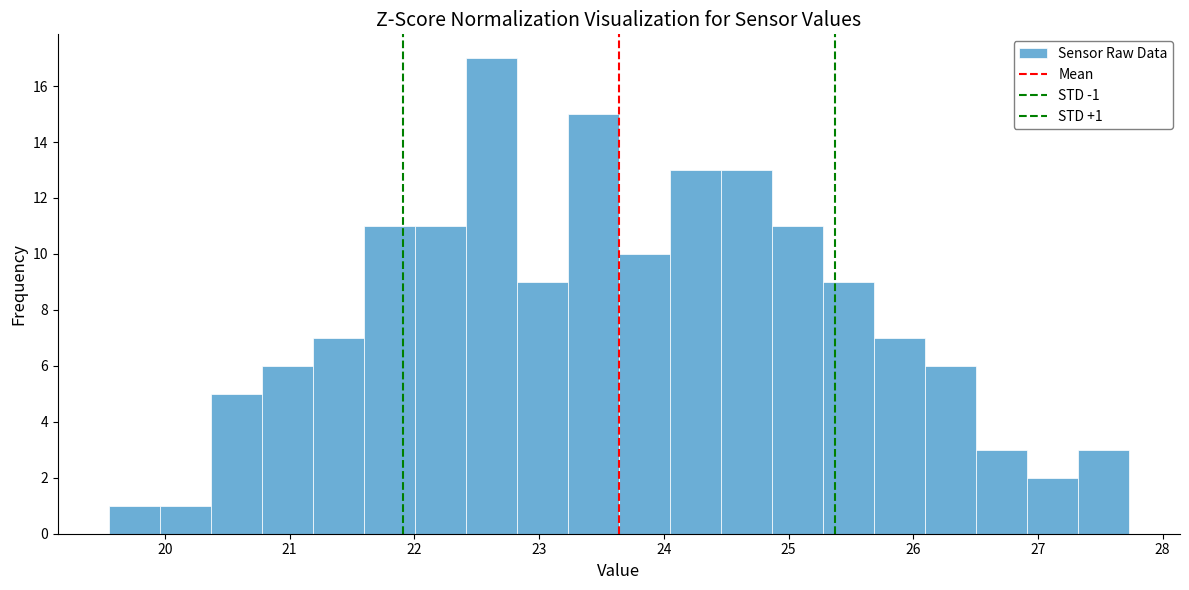

Which range on the x-axis has the tallest bar?

22.4 to 22.8